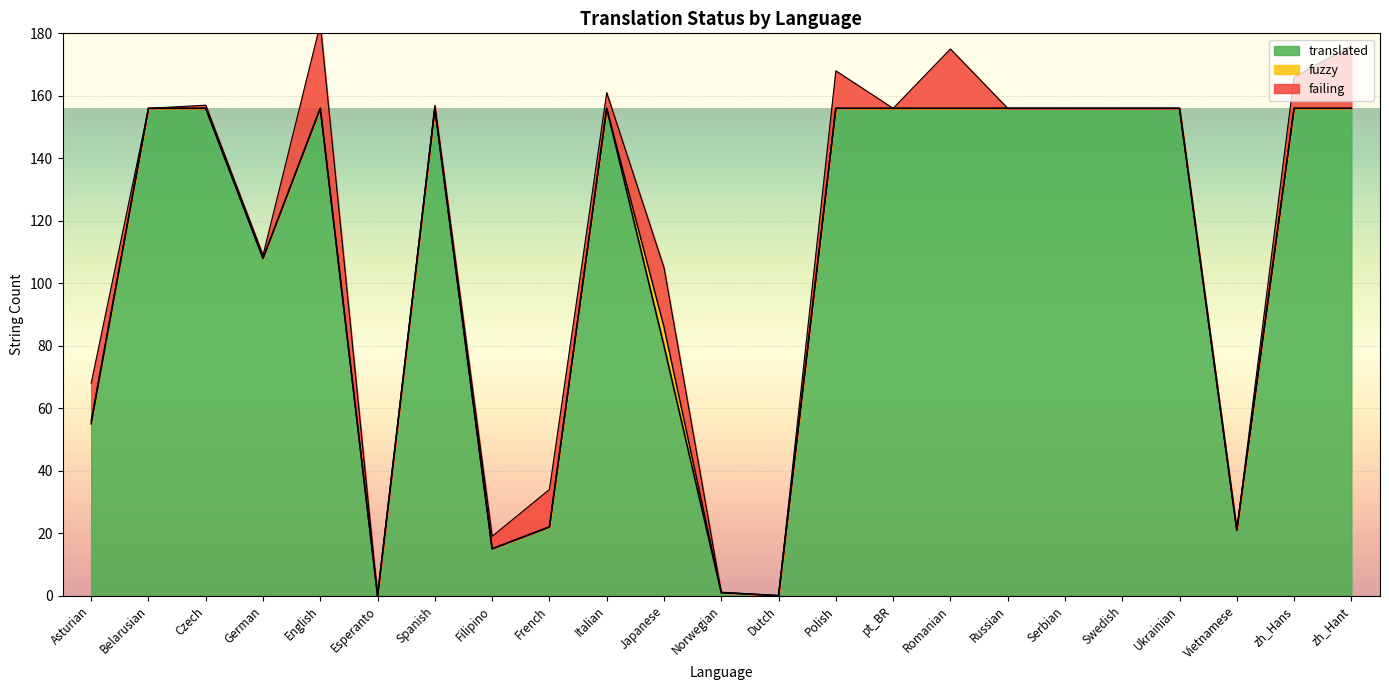

At how many categories does at least one series exceed 96?

15